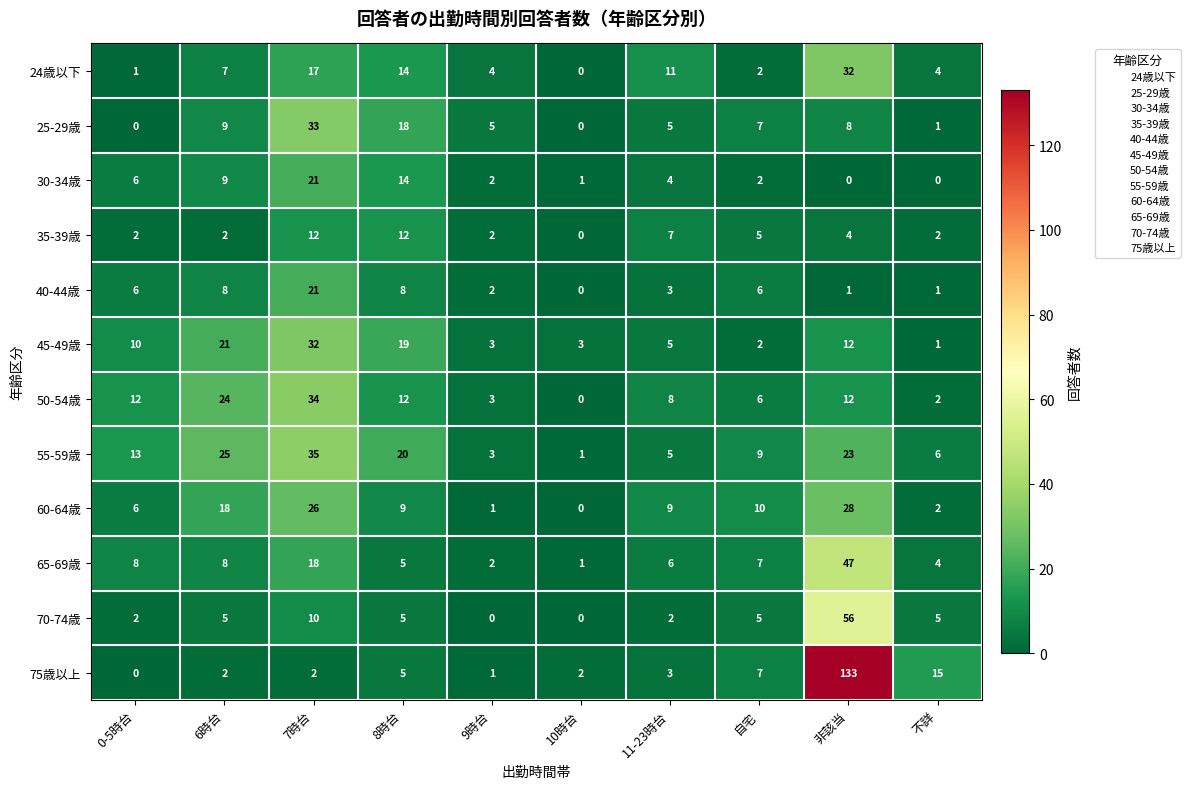

How many series are shown in this chart?

12